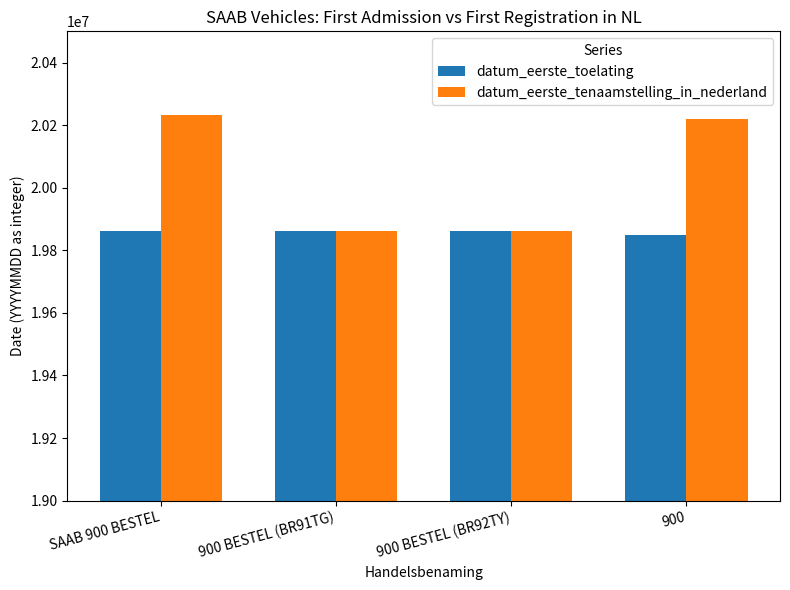

True or false: datum_eerste_toelating has a value of 19860709 at 900 BESTEL (BR91TG).

True